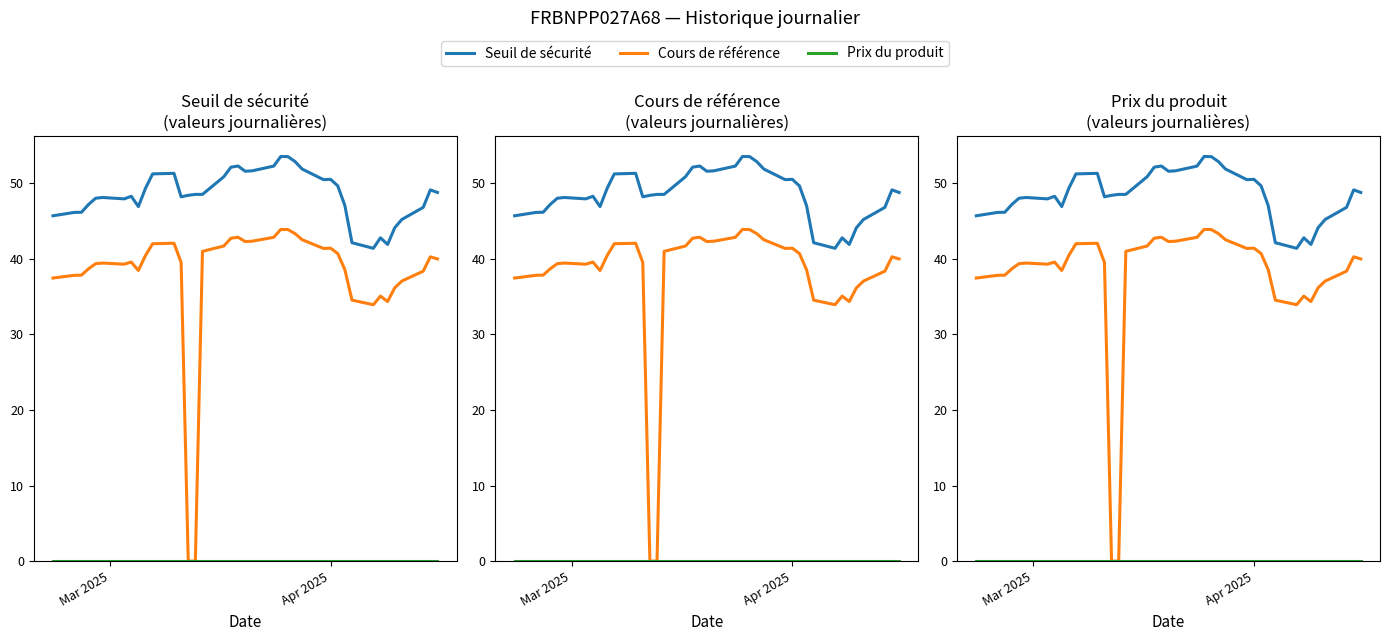

True or false: Prix du produit and Seuil de sécurité cross at least once.

False